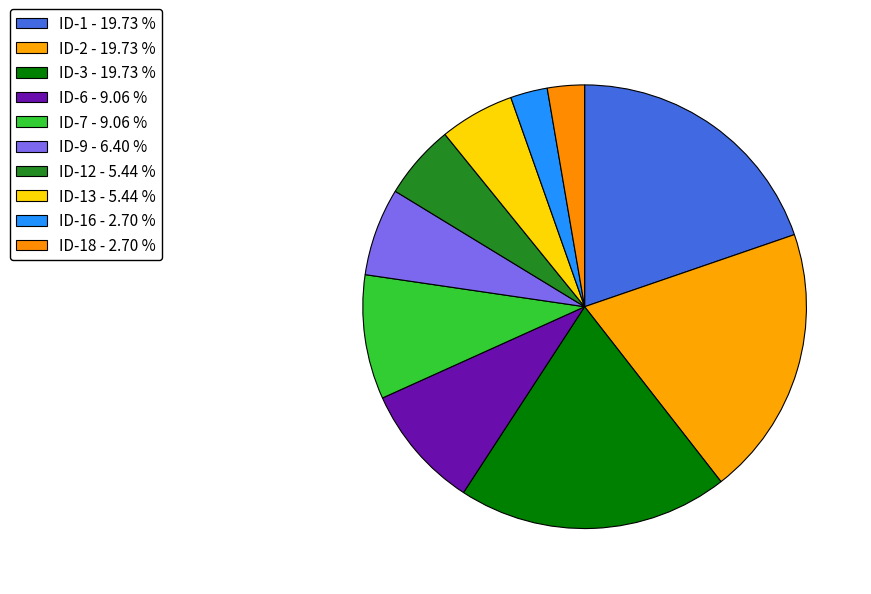

To the nearest percent, what is the difference between the largest and smallest slice percentages?

17%